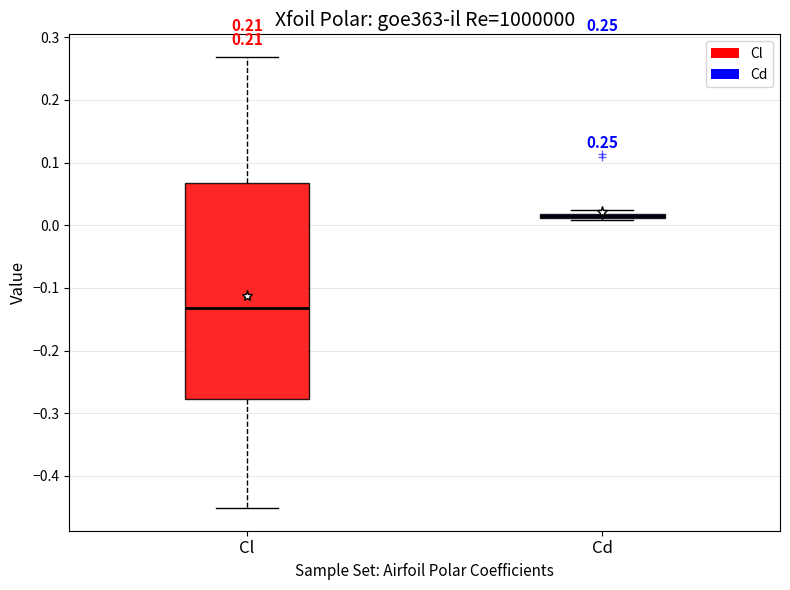

Comparing the boxes themselves (not the whiskers), which one is the tallest?

Cl